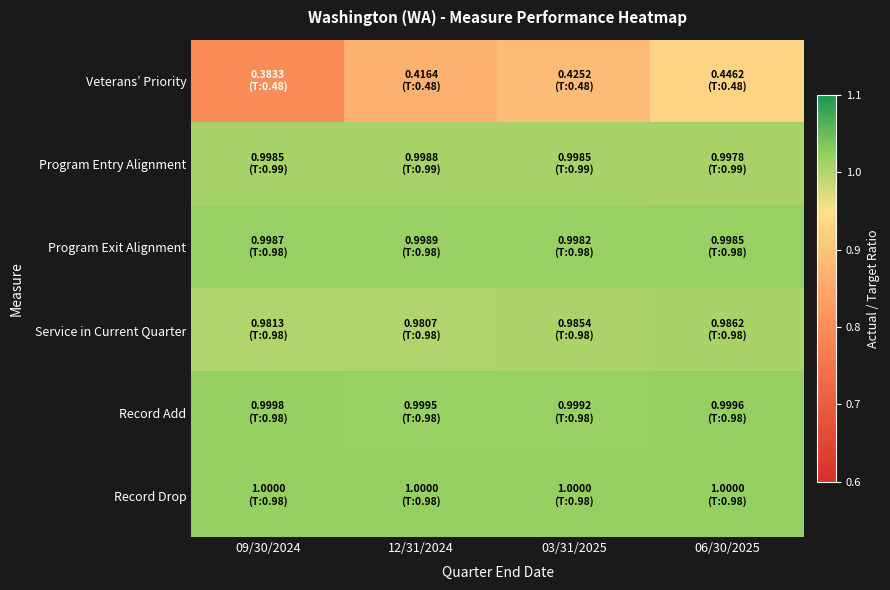

Between 09/30/2024 and 06/30/2025, which series saw the biggest shift?

Veterans’ Priority